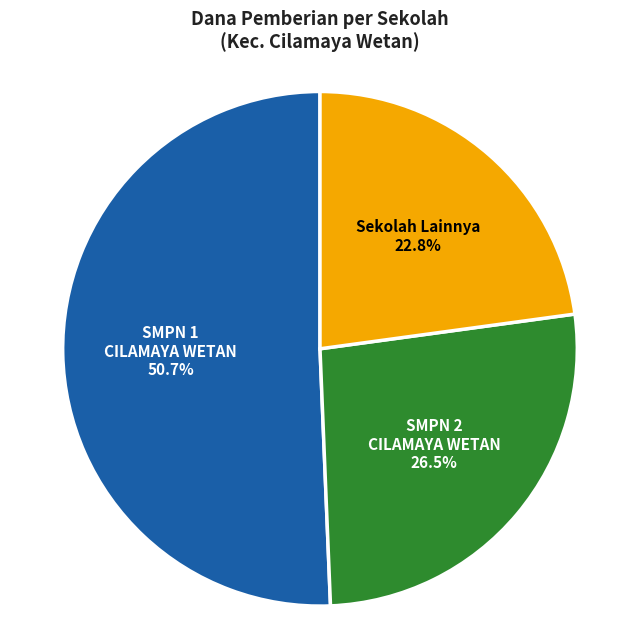

How many slices are in this pie chart?

3